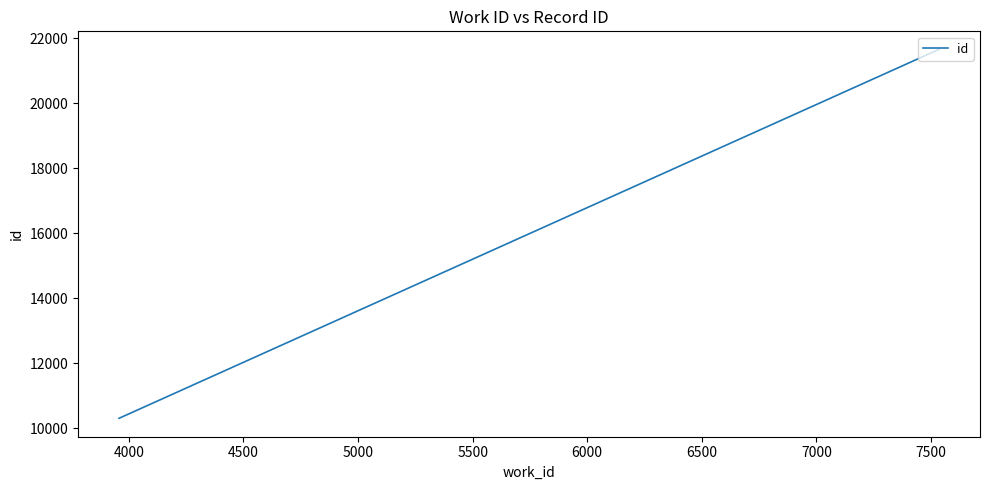

What is the greatest value displayed?

21646